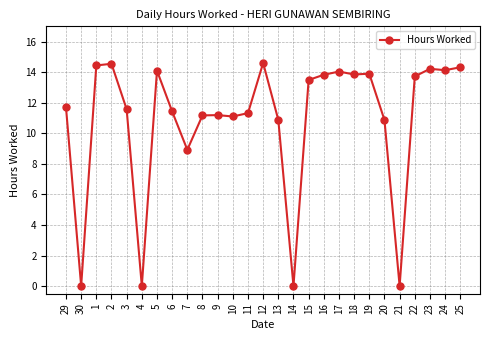

What is the maximum value shown in the chart?

14.6